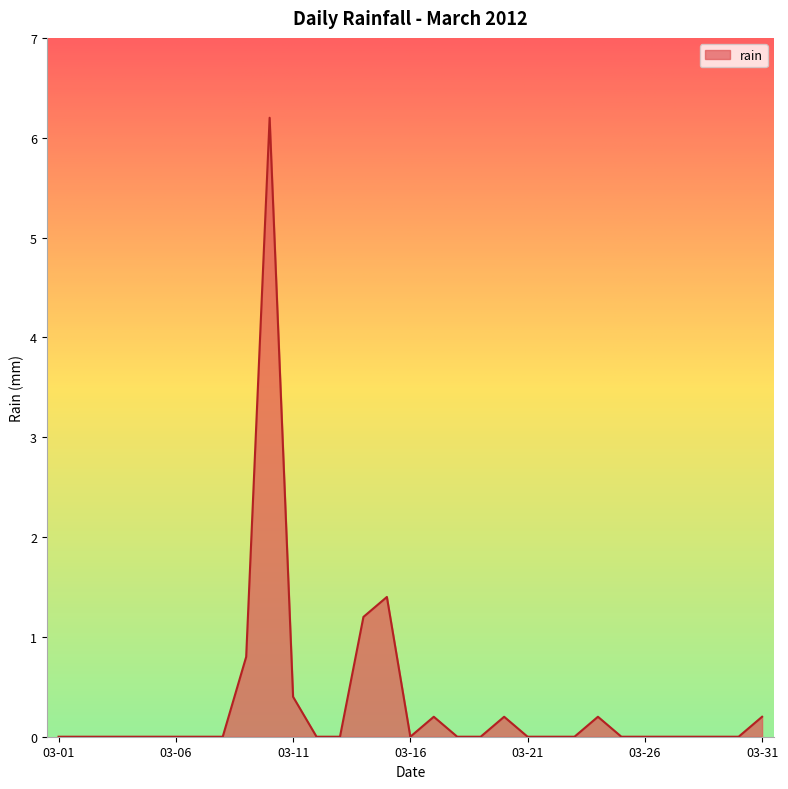

What is the greatest value displayed?

6.2